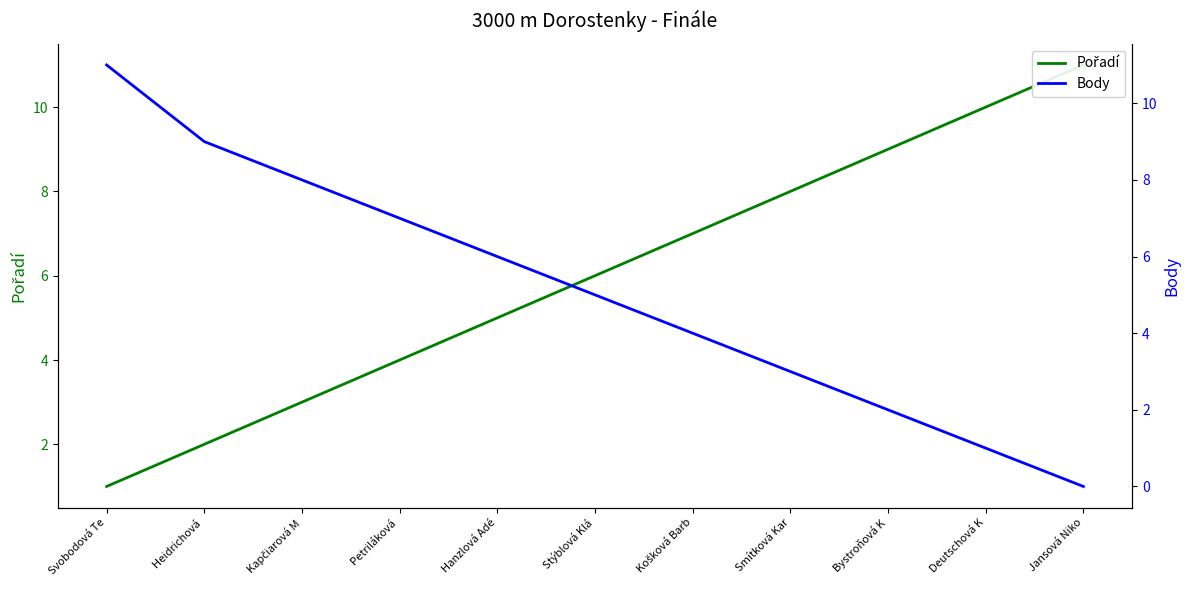

True or false: Body has more than 2 interior local peaks.

False